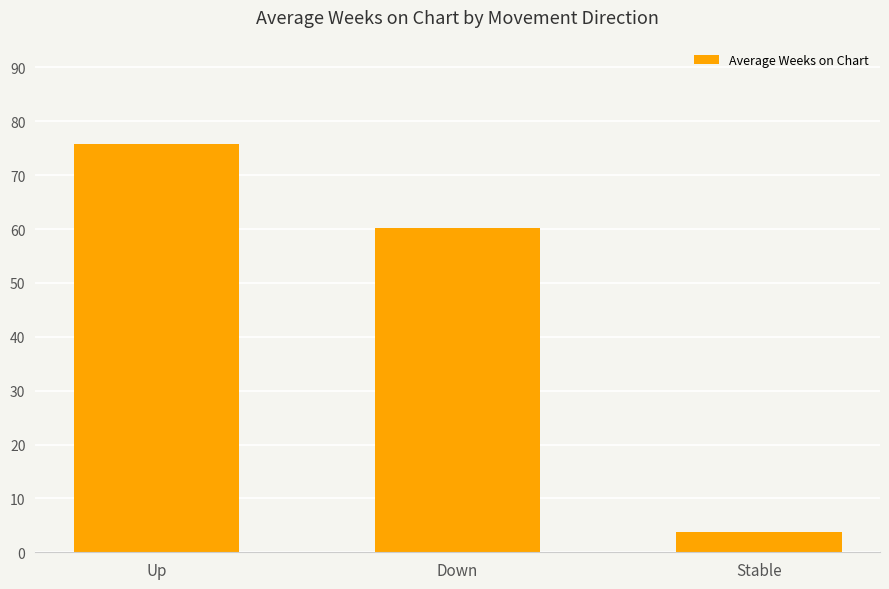

How many categories are shown in the chart?

3